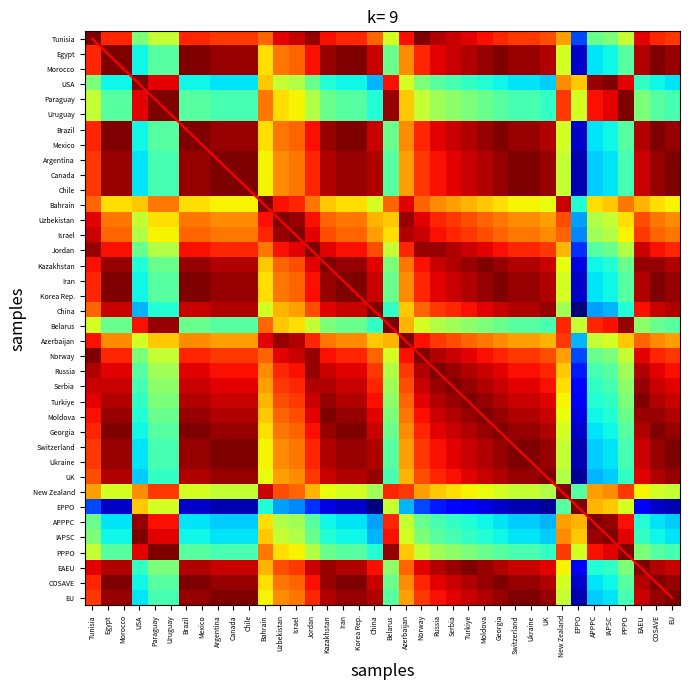

Is the value of New Zealand at Tunisia greater than the value of IAPSC at Belarus?

No